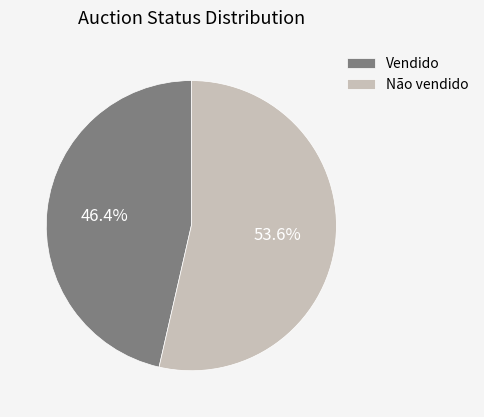

Count the number of slices in the pie.

2